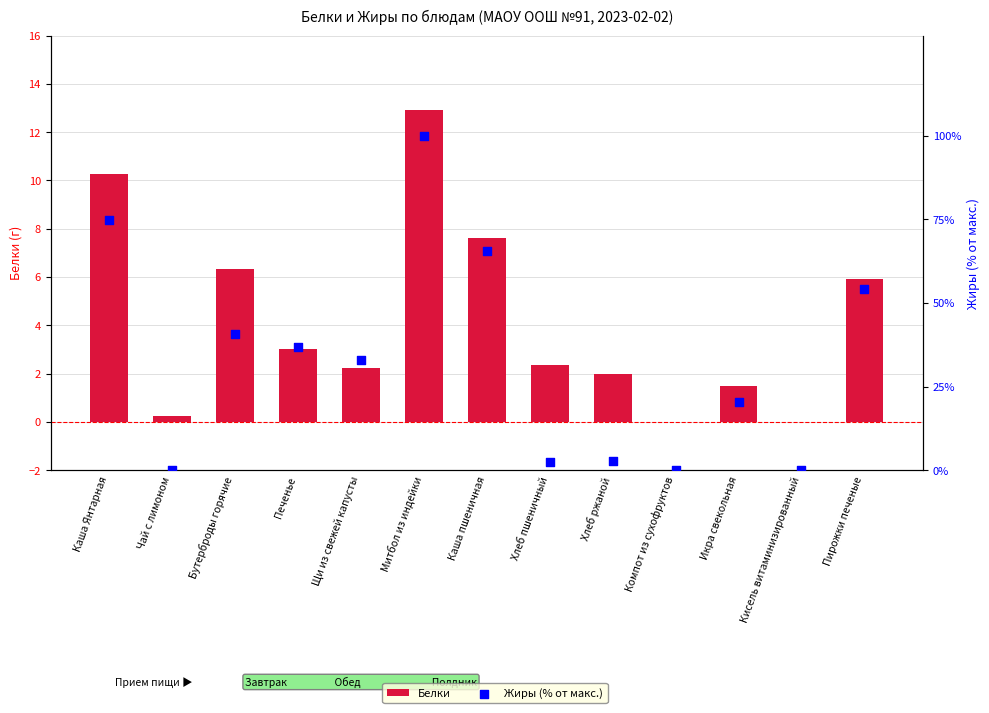

Is the value of Жиры (% от макс.) at Пирожки печеные greater than the value of Белки at Чай с лимоном?

Yes